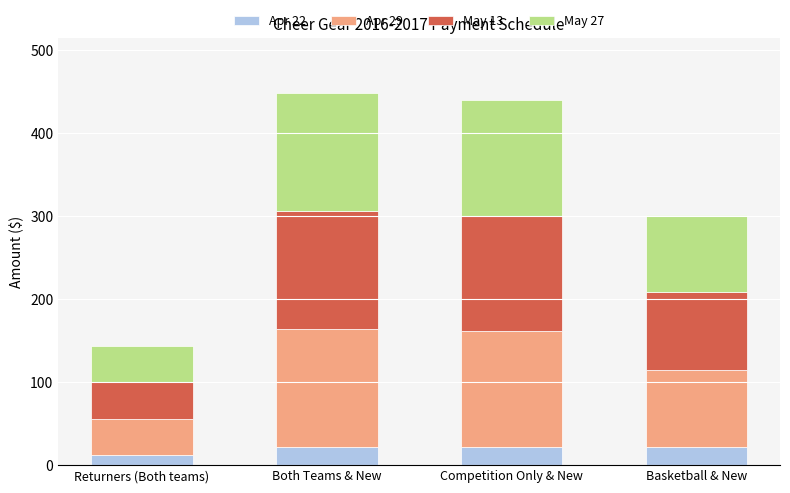

What is the total value across all series at Basketball & New?

300.5